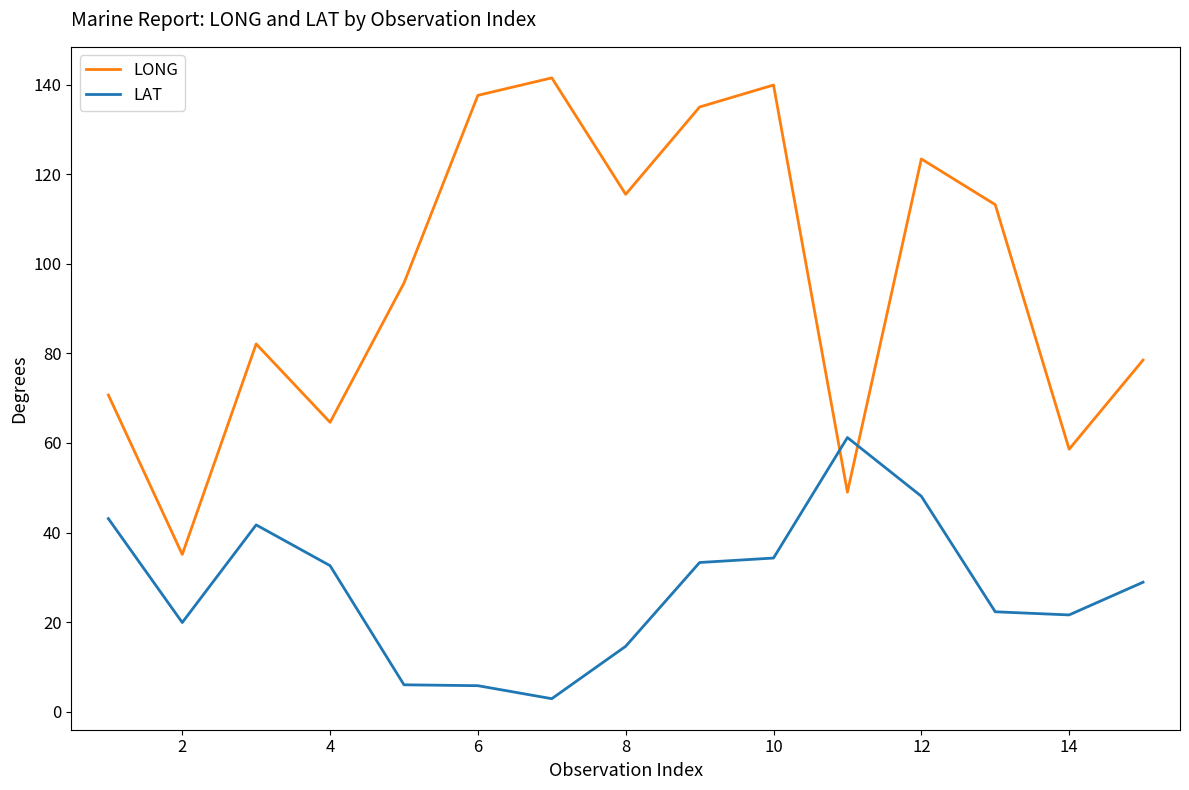

Which series has the largest range (max minus min)?

LONG